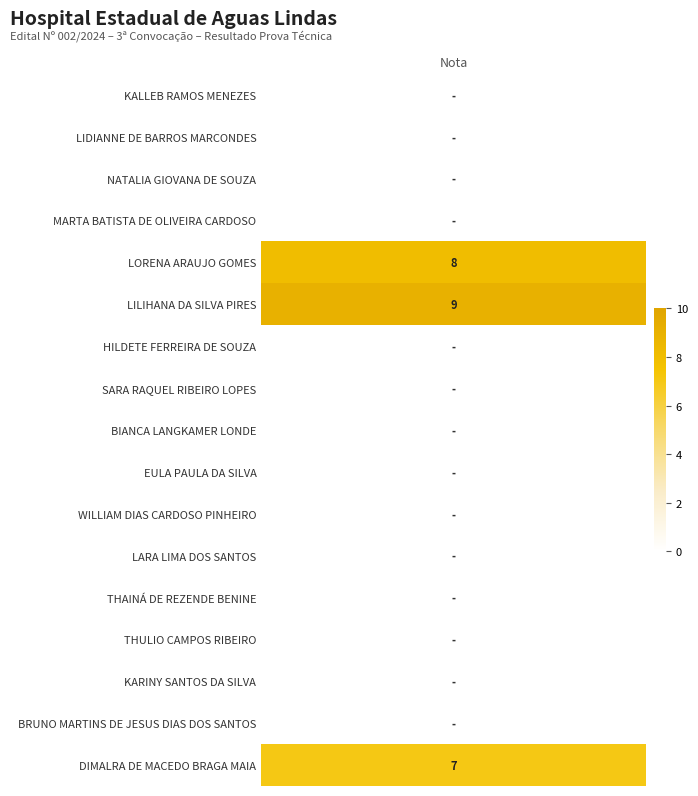

Which category has the lowest value across all series?

KALLEB RAMOS MENEZES